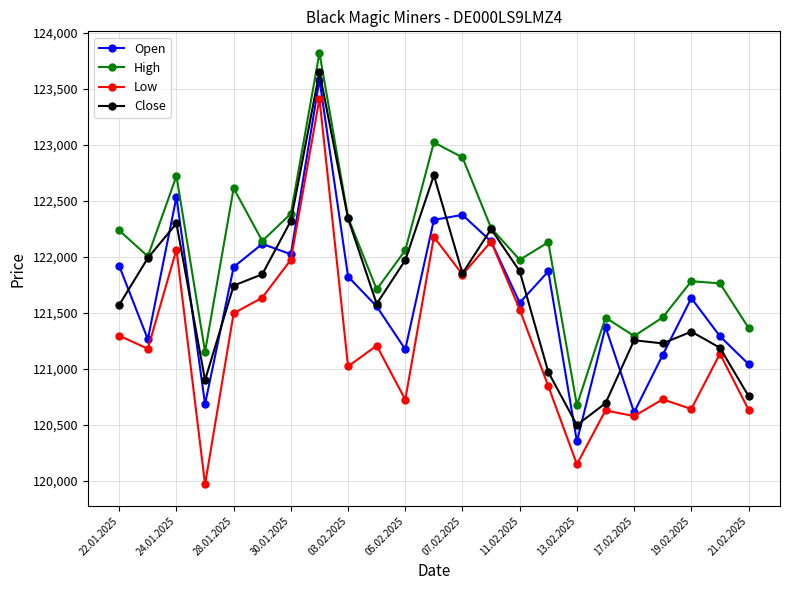

What is the maximum value shown in the chart?

123822